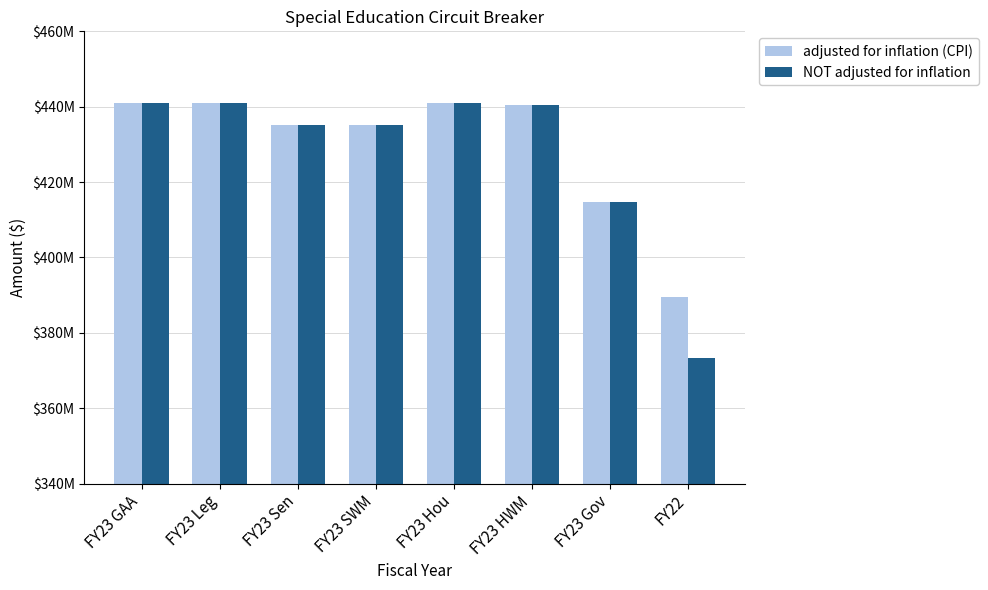

Reading right to left, what are all the values shown in this chart?

adjusted for inflation (CPI): 389485089	414619357	440531605	441031605	435031606	435031606	441031605	441031605
NOT adjusted for inflation: 373333860	414619357	440531605	441031605	435031606	435031606	441031605	441031605